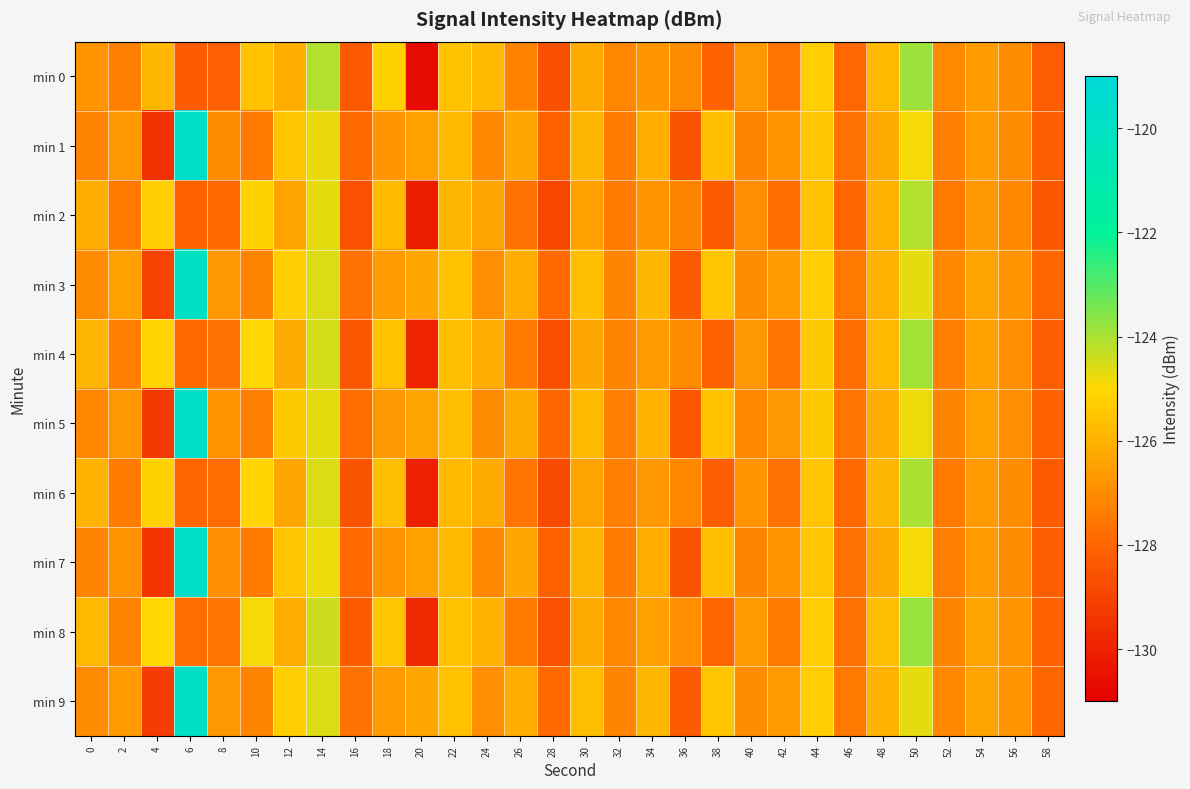

Which has a higher value, 48 or 6?

48